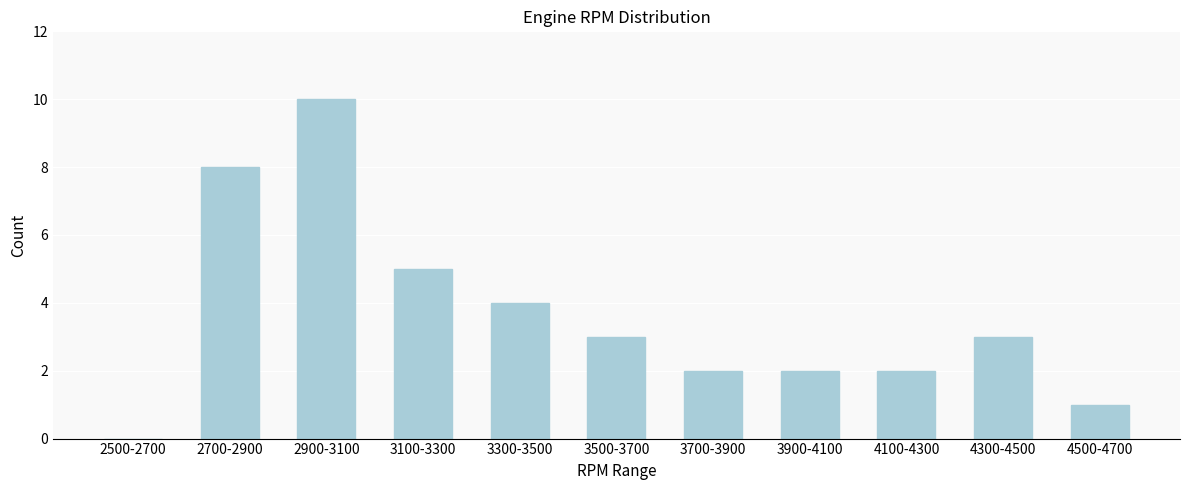

Reading right to left, transcribe all the data shown in this chart.

4500-4700=1	4300-4500=3	4100-4300=2	3900-4100=2	3700-3900=2	3500-3700=3	3300-3500=4	3100-3300=5	2900-3100=10	2700-2900=8	2500-2700=0